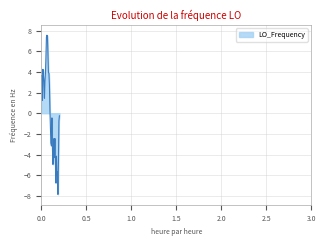

What is the maximum value shown in the chart?

7.6